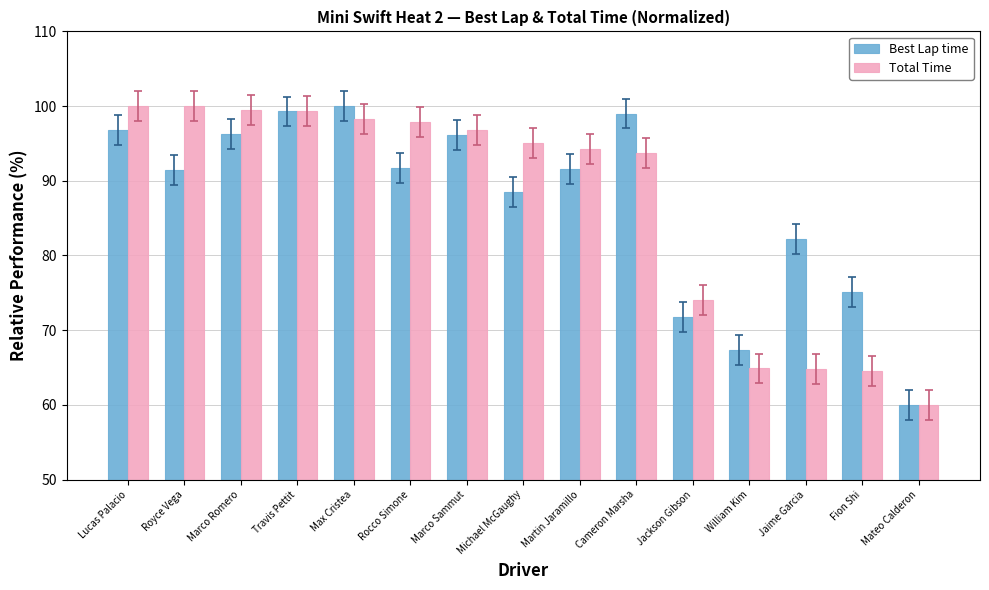

Count the number of categories in the chart.

15